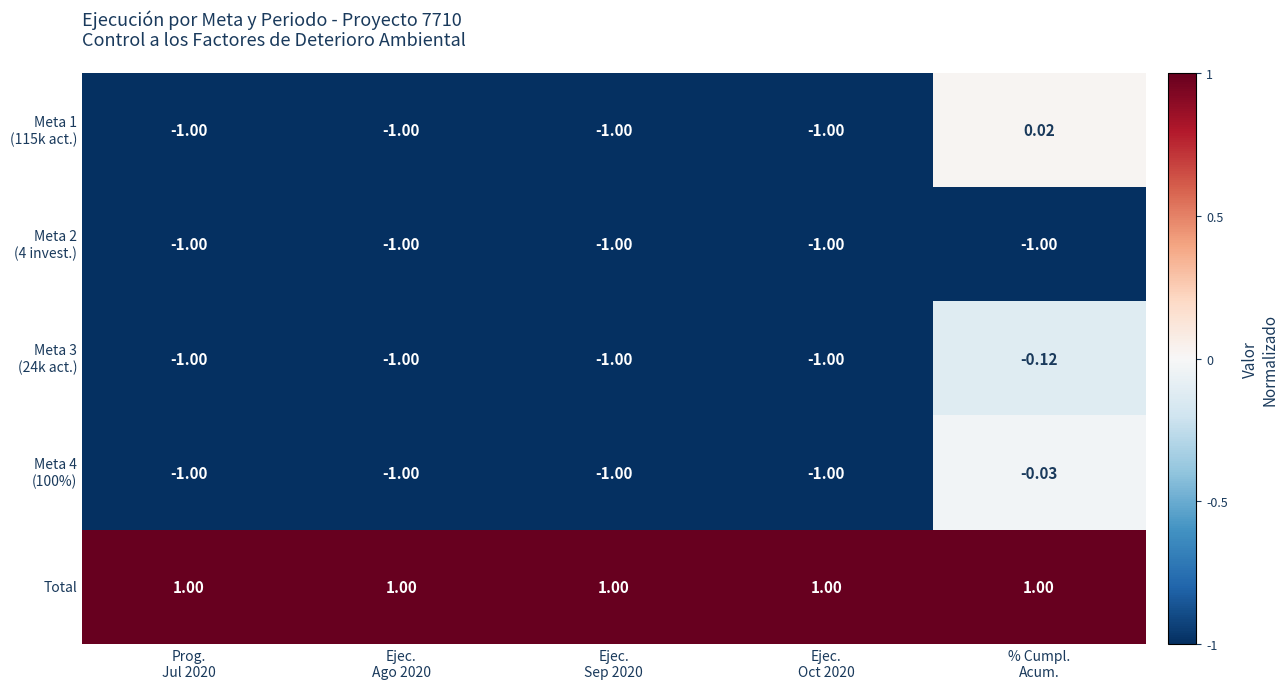

Which series has the largest total across all categories?

Total